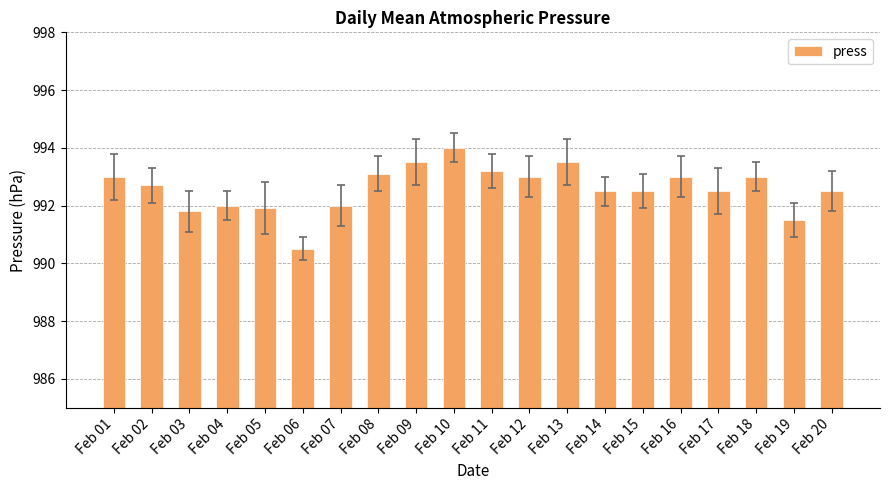

What is the change in value from Feb 01 to Feb 05?

-1.1